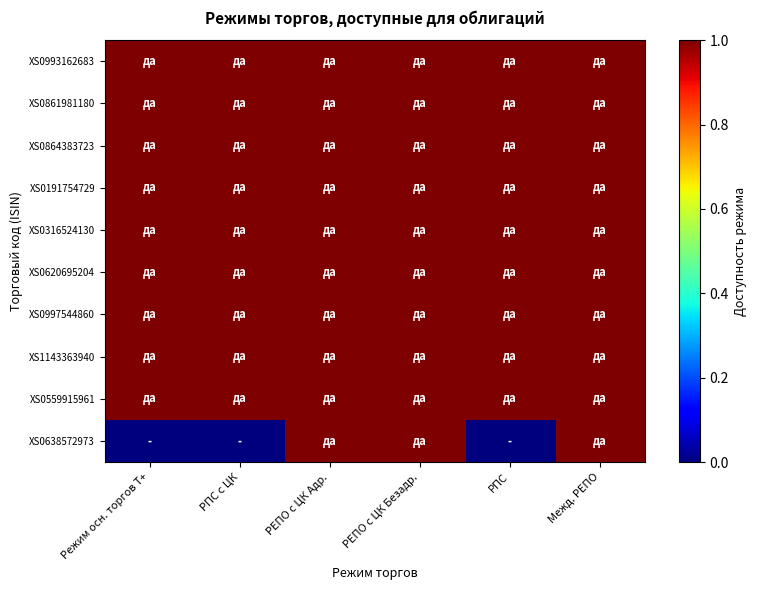

List the series in order of their peak value, highest first.

XS0993162683, XS0861981180, XS0864383723, XS0191754729, XS0316524130, XS0620695204, XS0997544860, XS1143363940, XS0559915961, XS0638572973